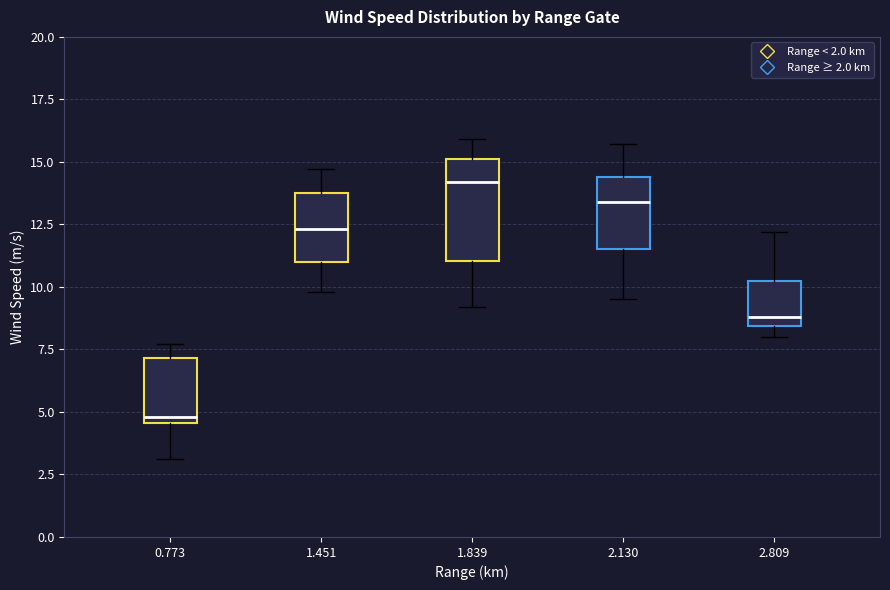

Comparing the boxes themselves (not the whiskers), which one is the tallest?

1.839